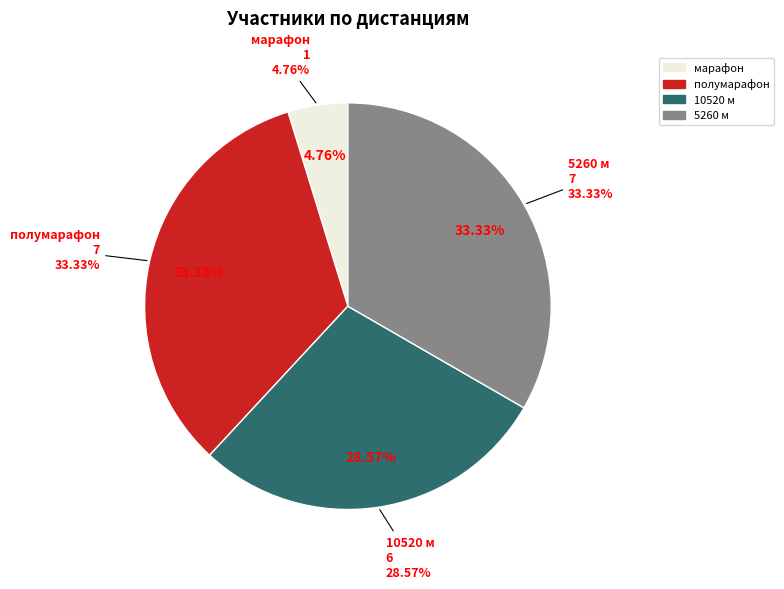

Count the number of slices in the pie.

4